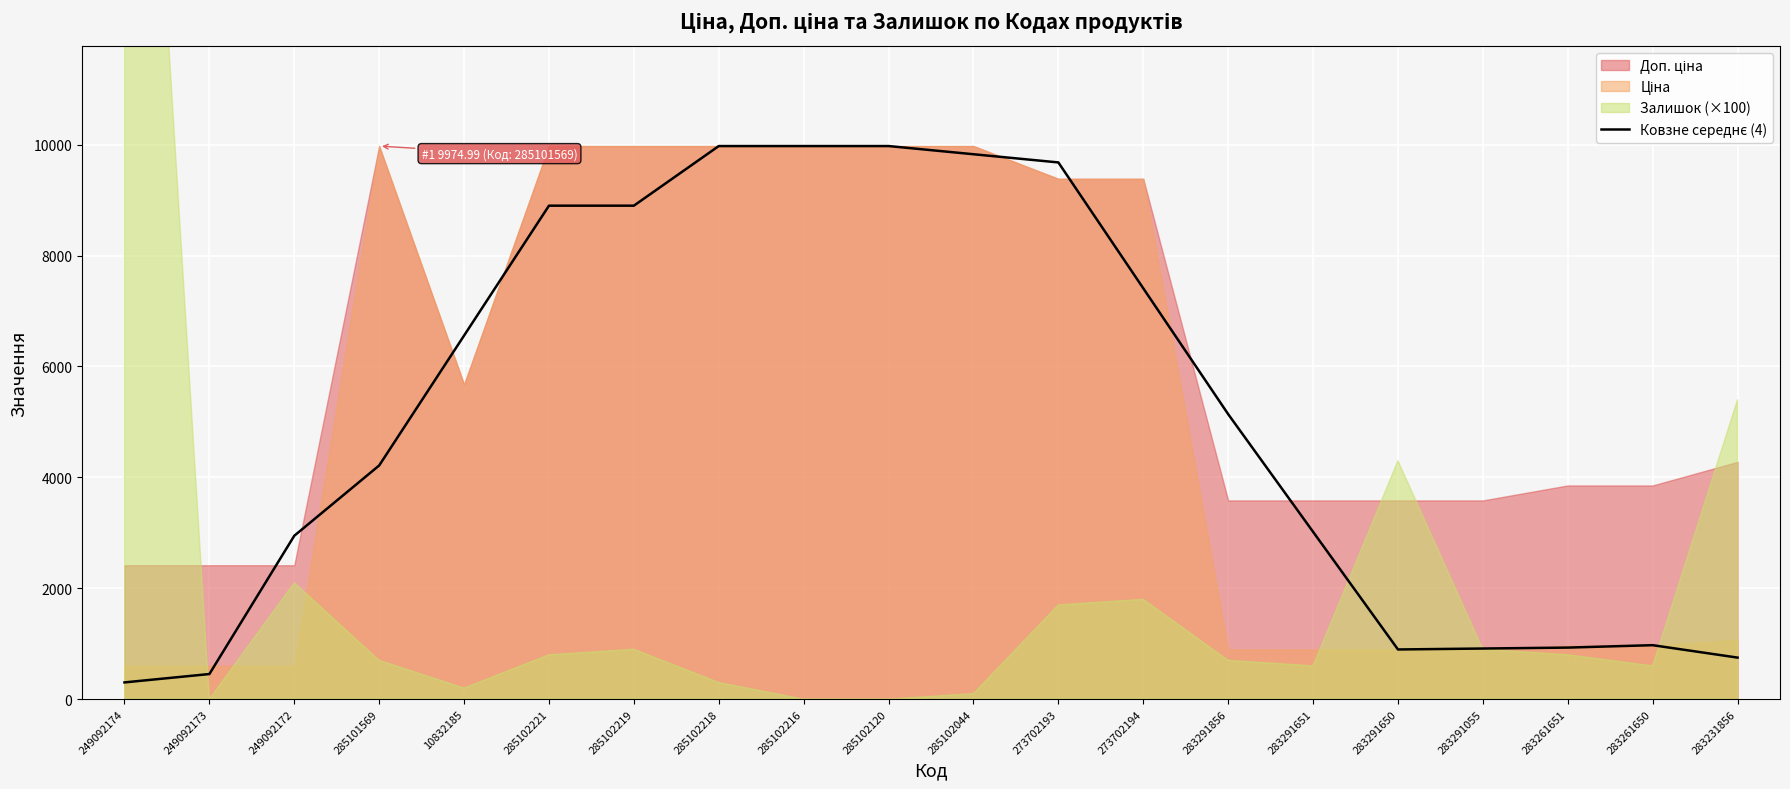

Reading right to left, extract all data points from this chart.

283231856=749.2	283261650=973.2	283261651=929.7	283291055=912.8	283291650=895.9	283291651=3017.9	283291856=5139.9	273702194=7409.7	273702193=9679.5	285102044=9827.2	285102120=9975.0	285102216=9975.0	285102218=9975.0	285102219=8899.7	285102221=8899.7	10832185=6556.9	285101569=4214.1	249092172=2946.5	249092173=452.8	249092174=301.9